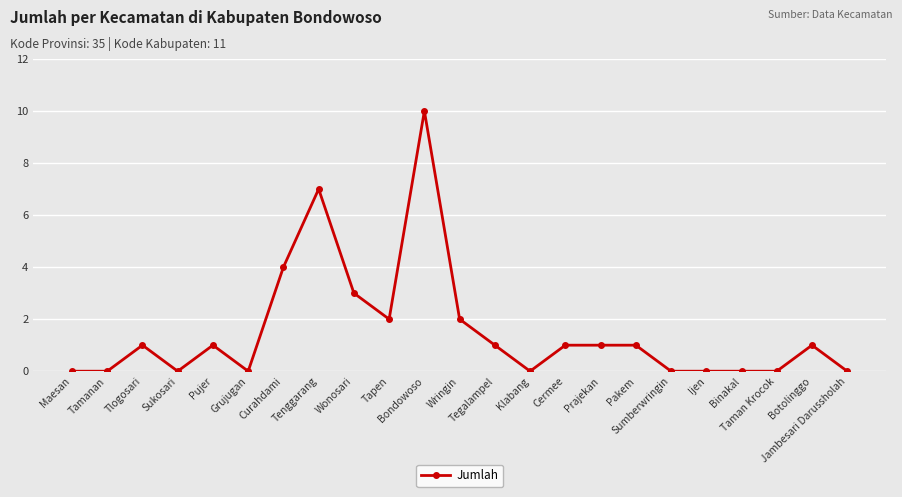

What is the value of the 5th point from the left?

1